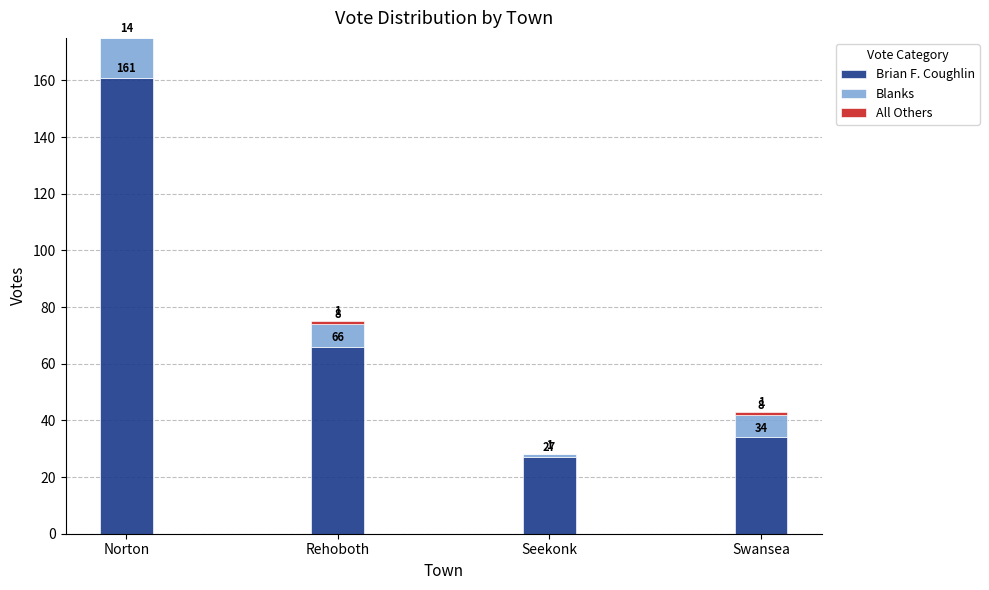

What is the sum of the Brian F. Coughlin values at Seekonk and Norton?

188